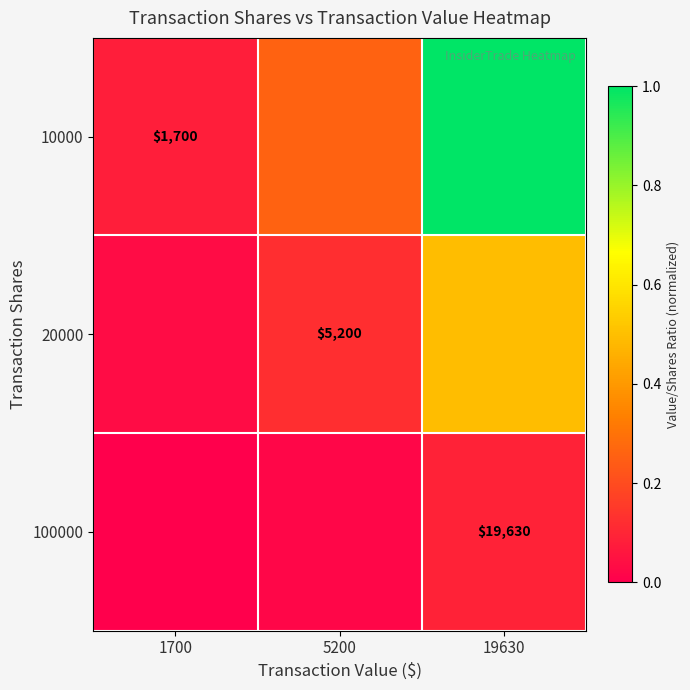

Is it true that 100000 equals 0.0 at 1700?

True